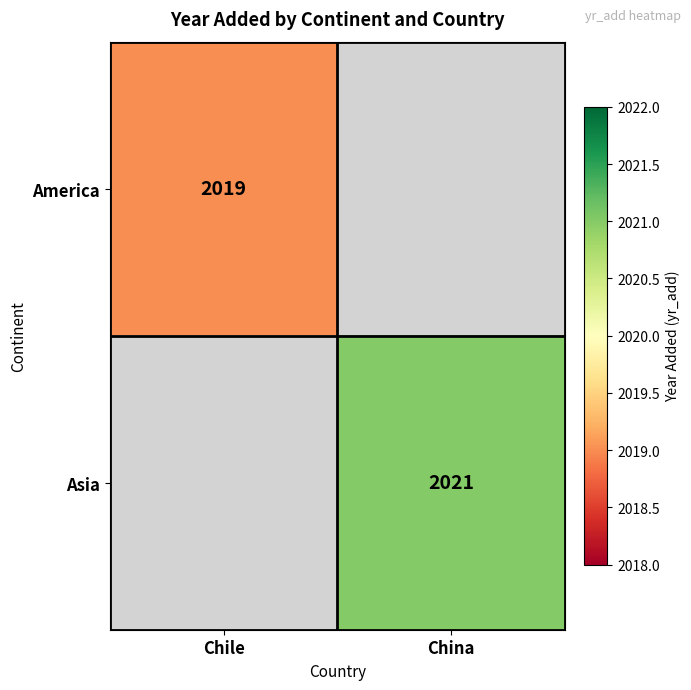

Is it true that Asia equals 2021 at China?

True